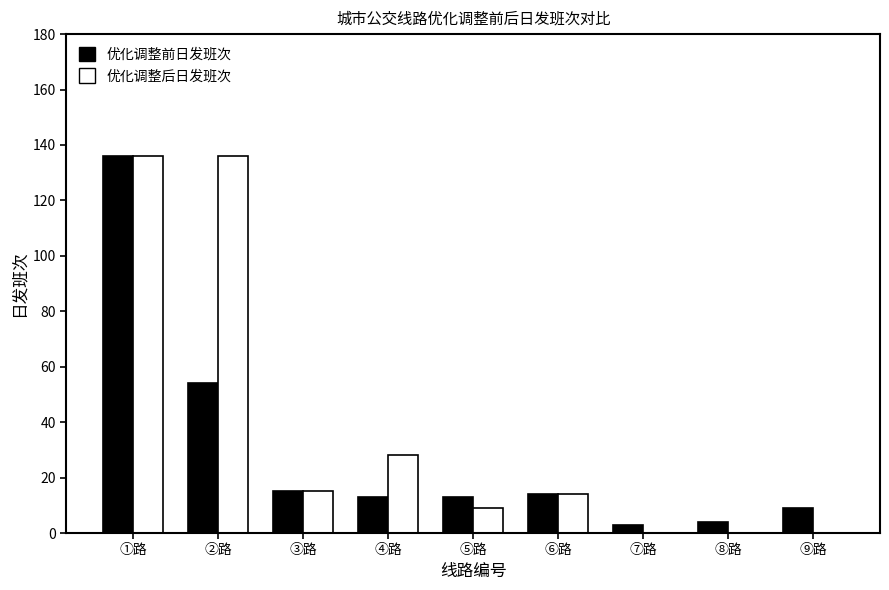

What is the greatest value displayed?

136